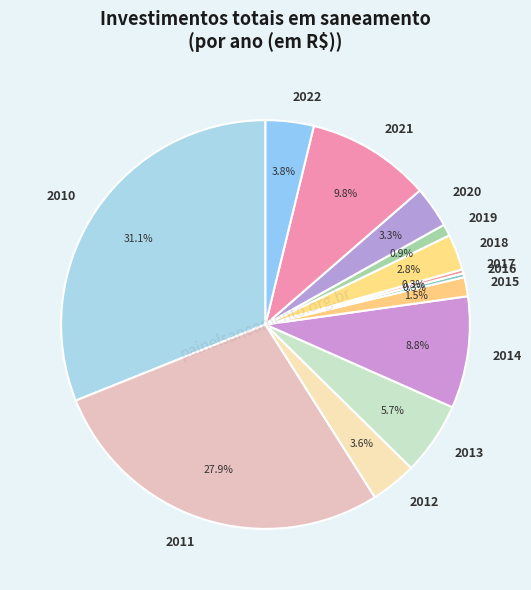

What percentage is the 2020 slice, to the nearest percent?

3%